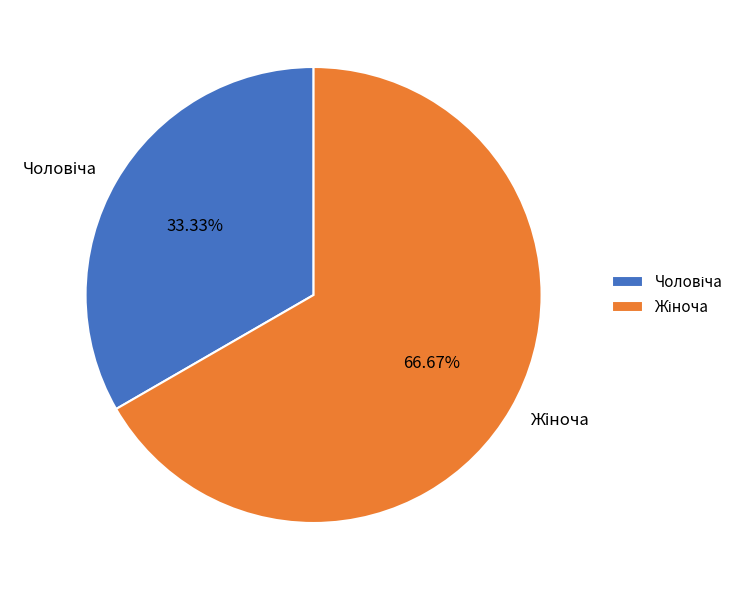

Is there a majority slice in this chart?

Yes